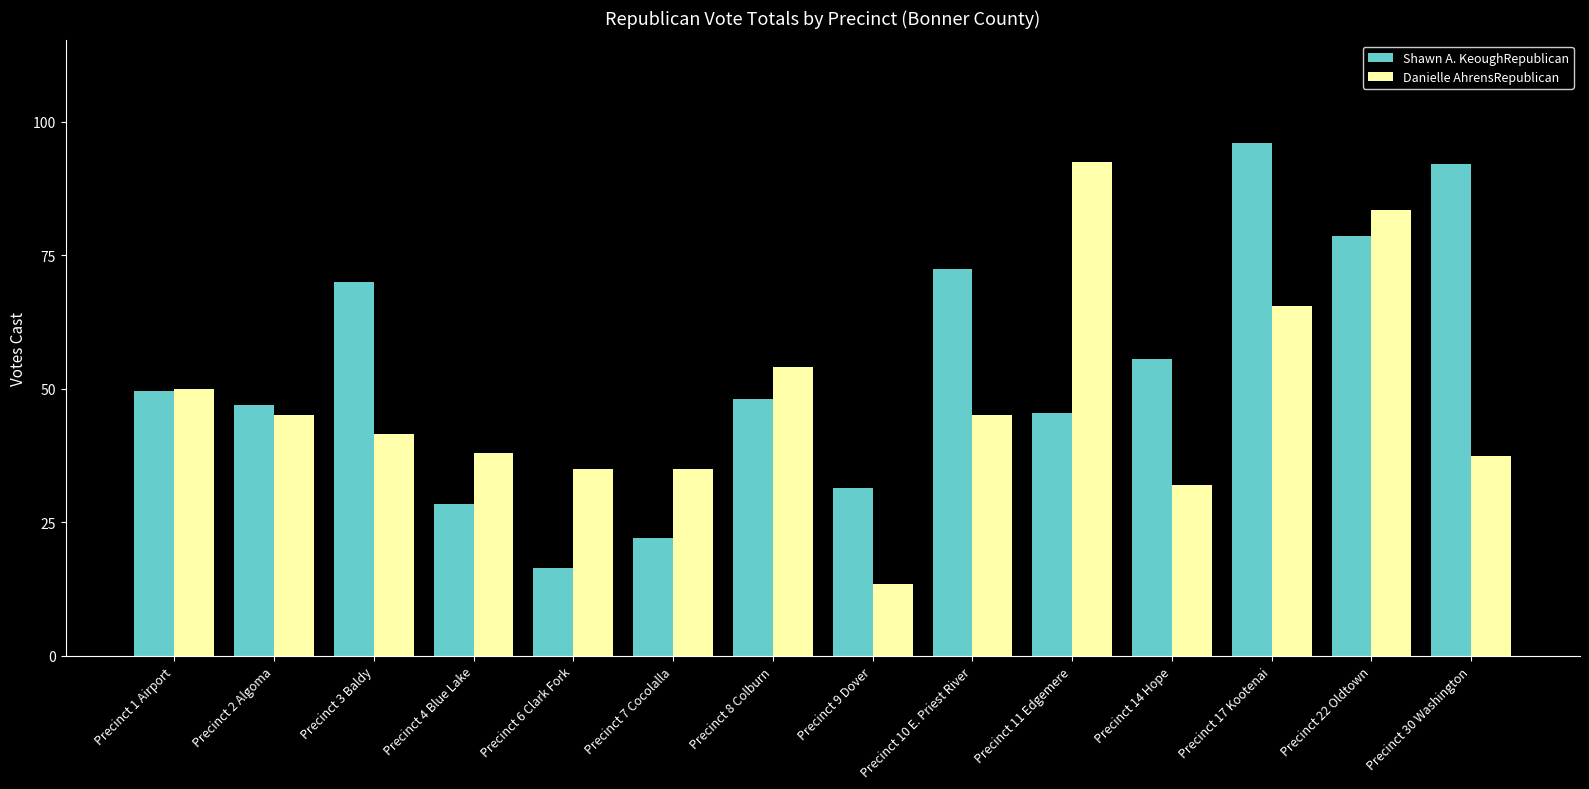

List the series in order of their overall mean, lowest first.

Danielle AhrensRepublican, Shawn A. KeoughRepublican